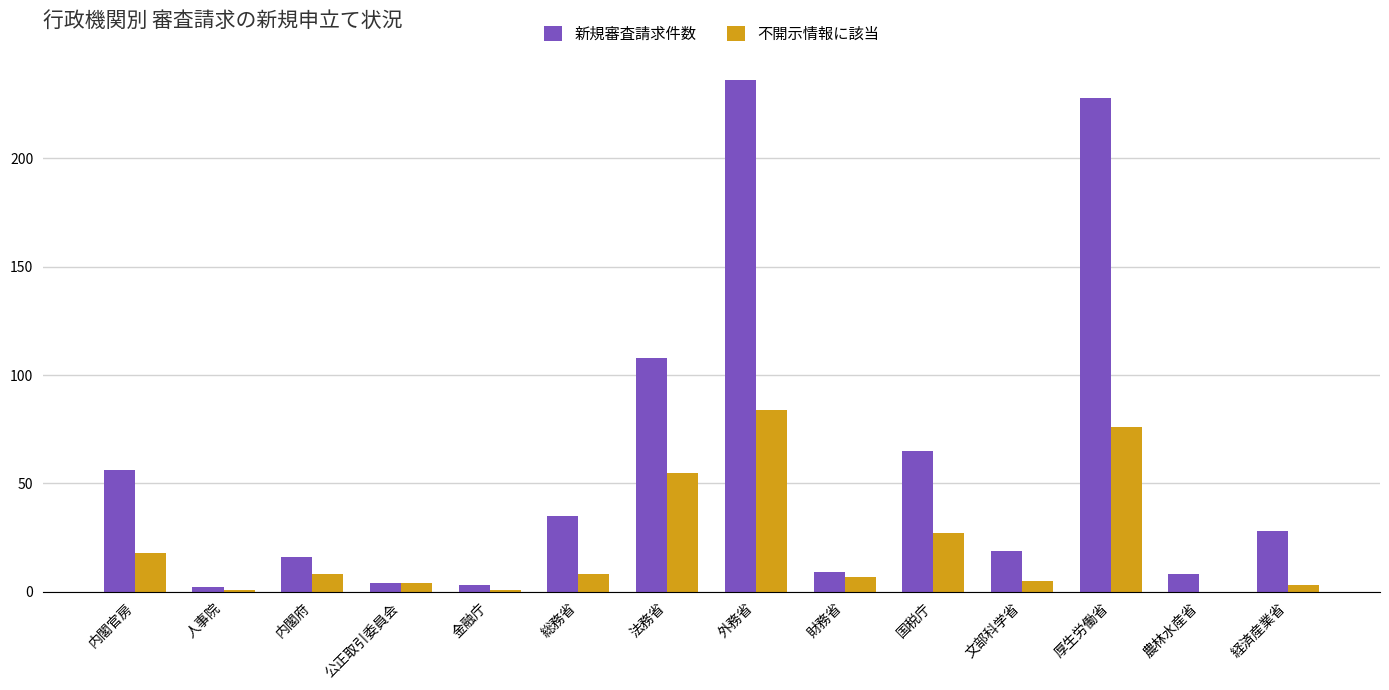

At which category is the sum across all series the highest?

外務省